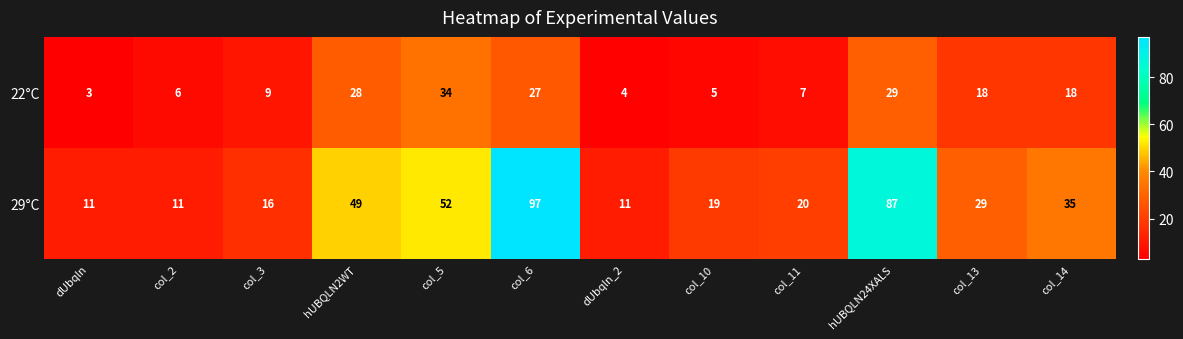

At which label does 22°C reach its peak?

col_5